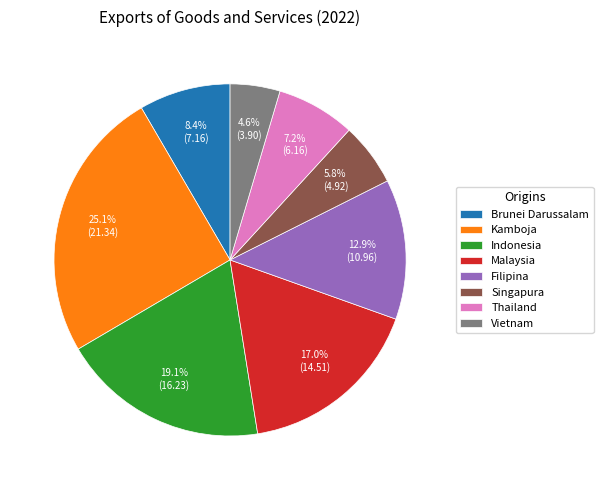

How many segments does this pie chart have?

8